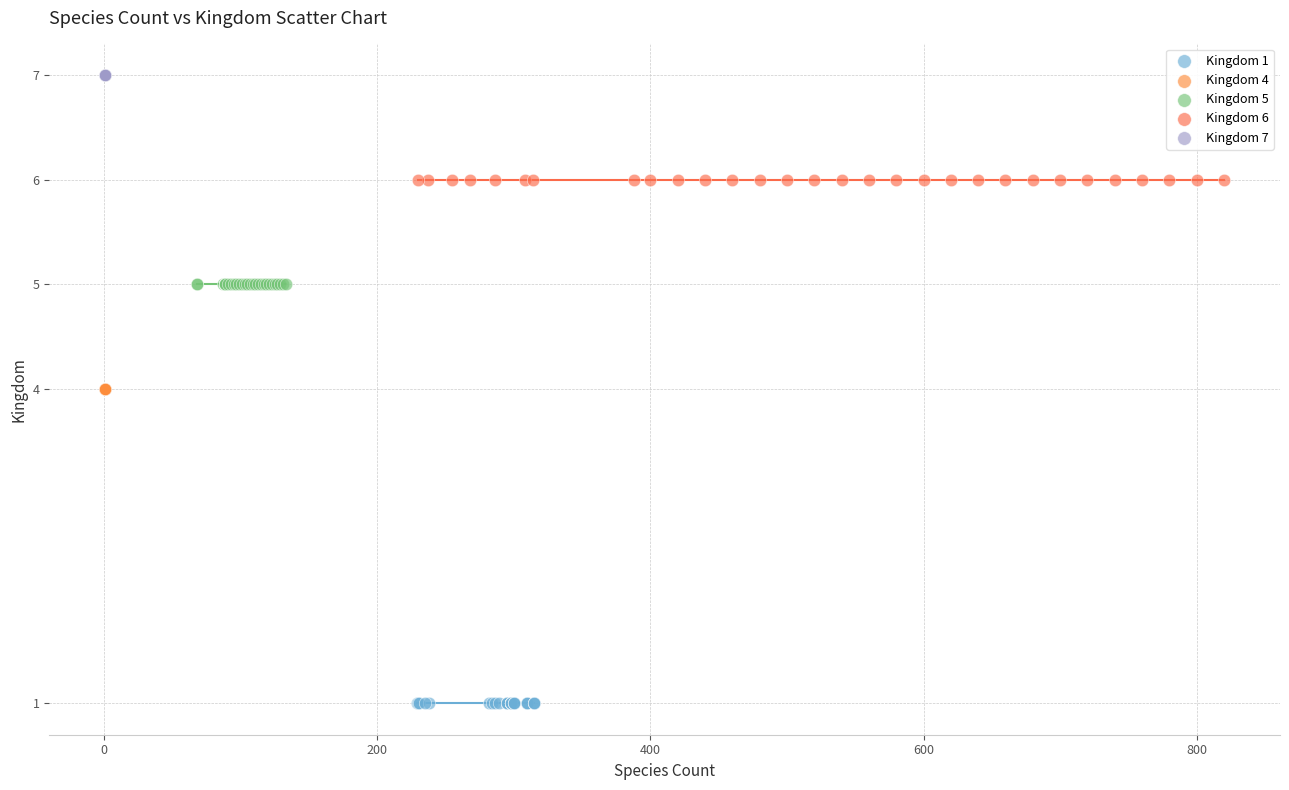

Which series reaches the maximum Y coordinate?

Kingdom 7